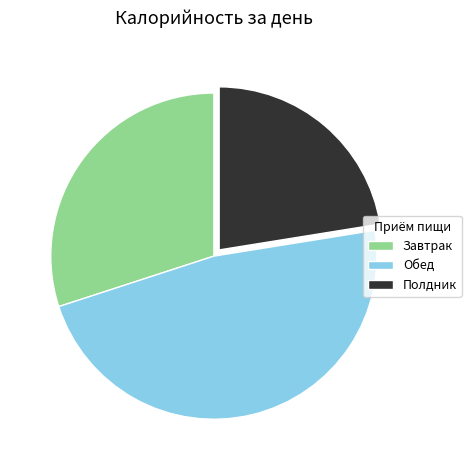

How many slices are in this pie chart?

3